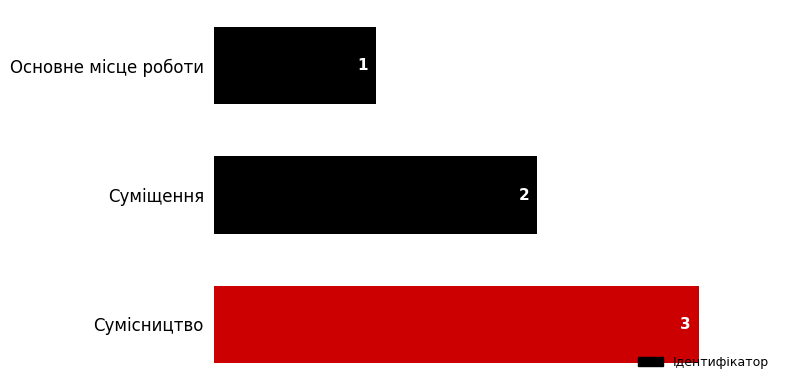

Rank the categories by value from lowest to highest.

Основне місце роботи, Суміщення, Сумісництво